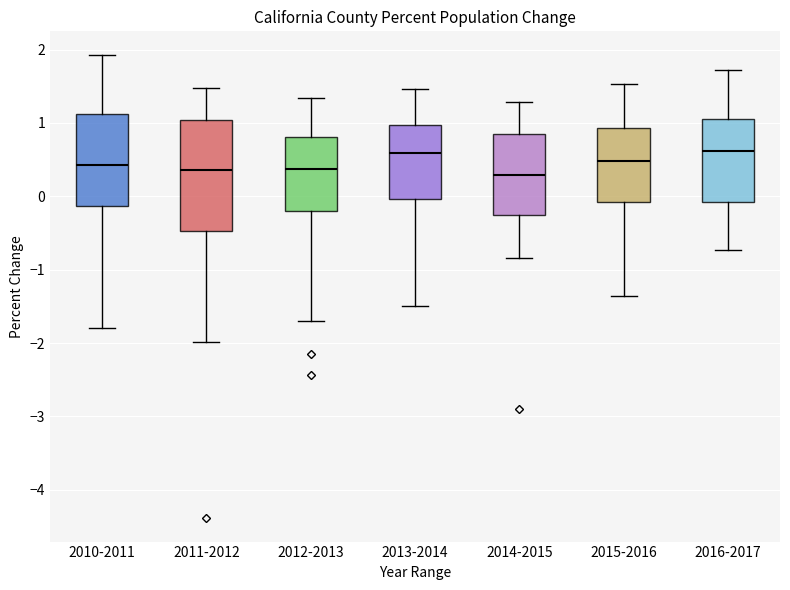

Reading left to right, read every box against the y-axis: the position of its median line, the range the box covers, and the ends of its whiskers. The values are not printed on the chart, so give them approximately, as read against the axis.

2010-2011: median 0.4, box -0.1 to 1.1, whiskers -1.8 to 1.9
2011-2012: median 0.4, box -0.5 to 1.0, whiskers -2.0 to 1.5
2012-2013: median 0.4, box -0.2 to 0.8, whiskers -1.7 to 1.3
2013-2014: median 0.6, box 0.0 to 1.0, whiskers -1.5 to 1.5
2014-2015: median 0.3, box -0.3 to 0.9, whiskers -0.8 to 1.3
2015-2016: median 0.5, box -0.1 to 0.9, whiskers -1.4 to 1.5
2016-2017: median 0.6, box -0.1 to 1.1, whiskers -0.7 to 1.7